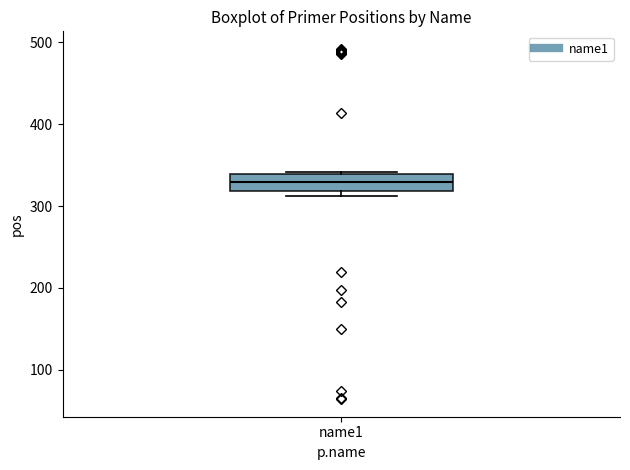

Where is the lower edge of the box for name1 on the y-axis? The values are not printed on the chart, so give them approximately, as read against the axis.

320